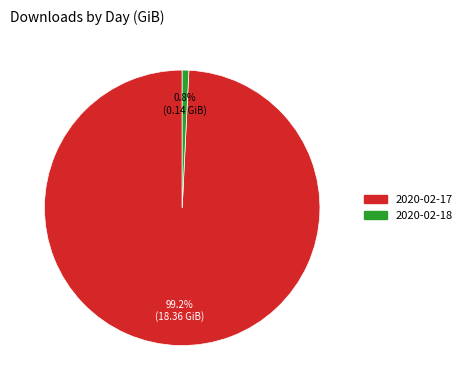

To the nearest percent, what is the combined percentage of 2020-02-18 and 2020-02-17?

100%